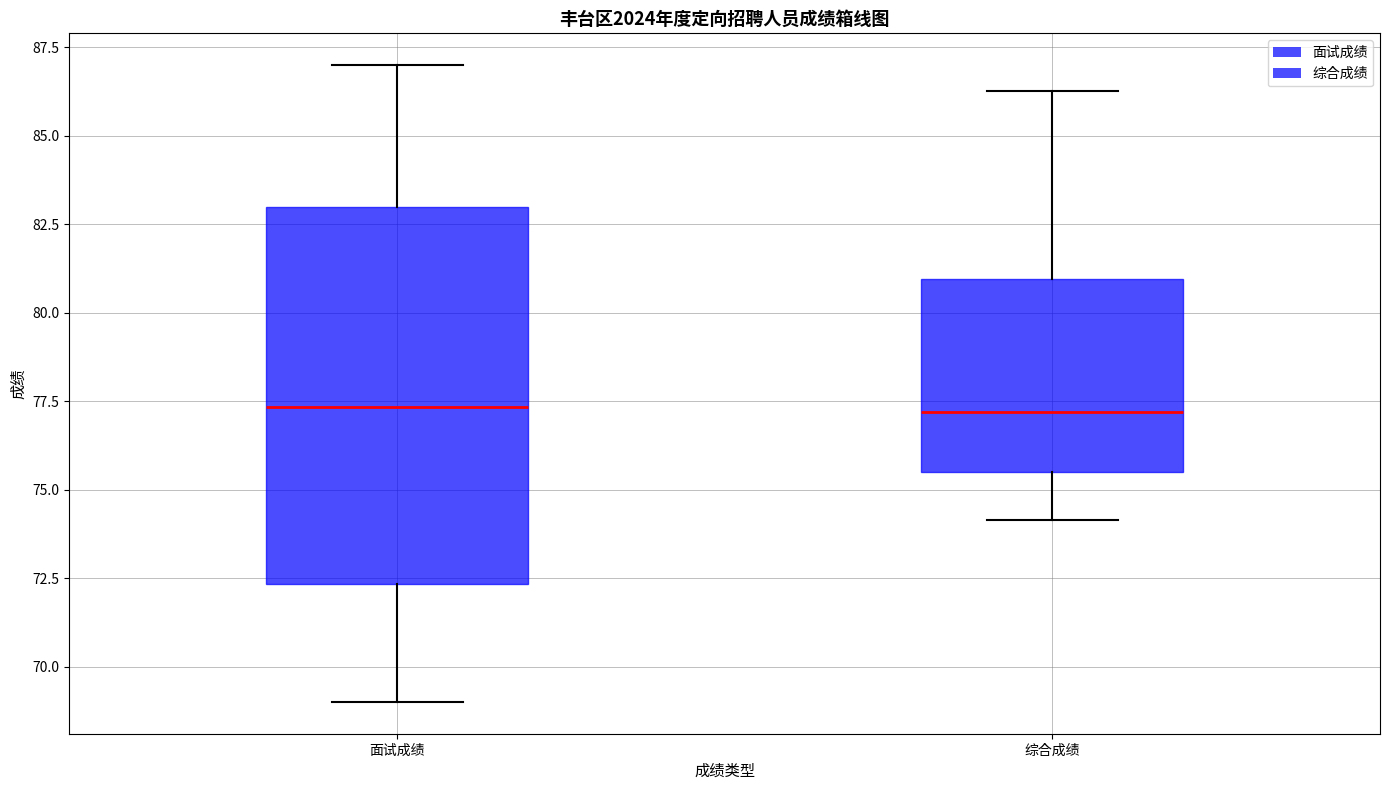

Which box is the tallest, from its lower edge to its upper edge?

面试成绩